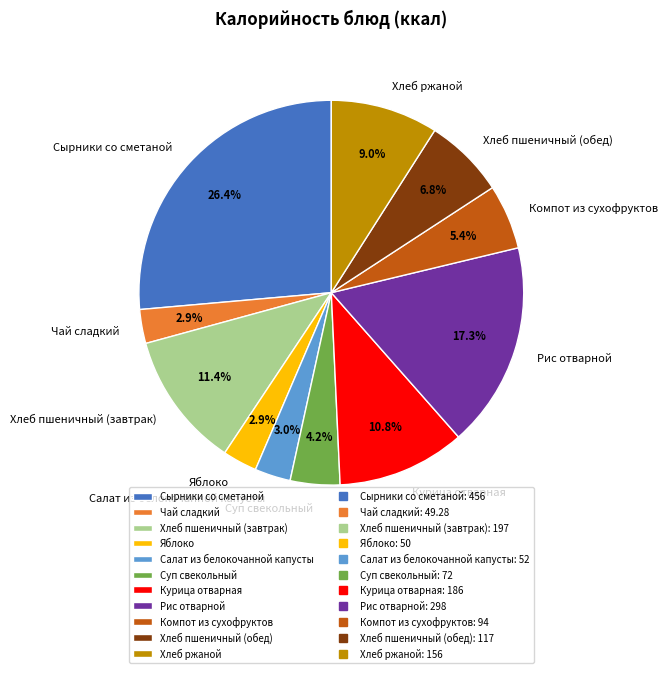

How many slices are in this pie chart?

11